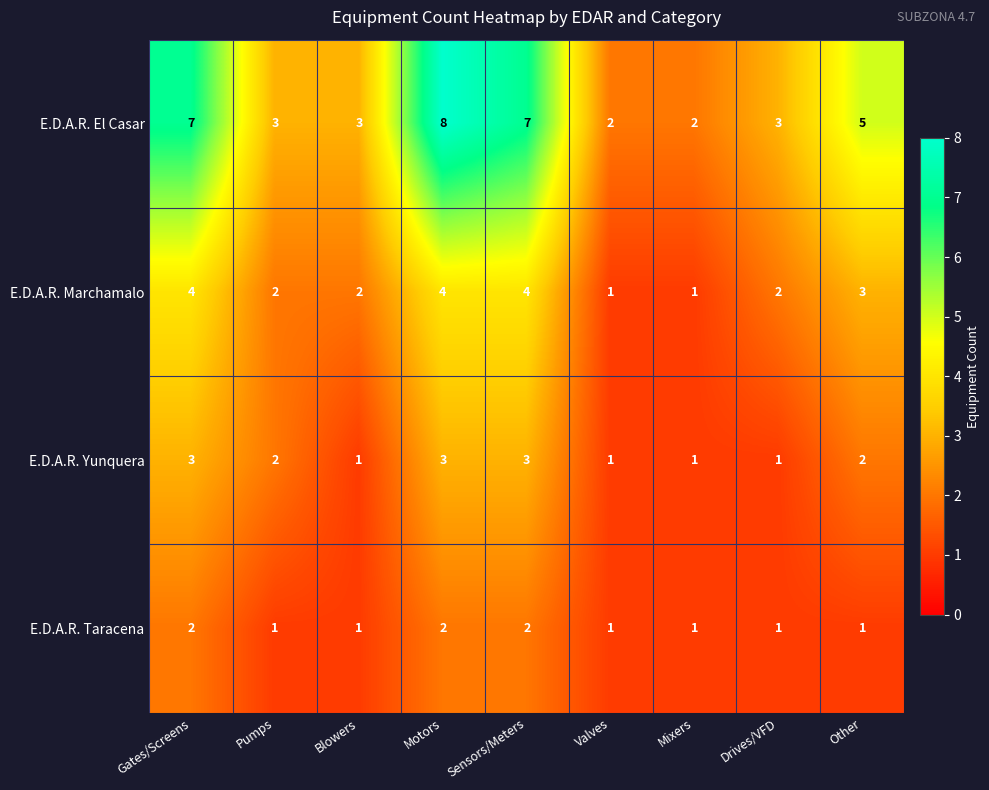

Where does the E.D.A.R. Yunquera series first go above 2?

Gates/Screens